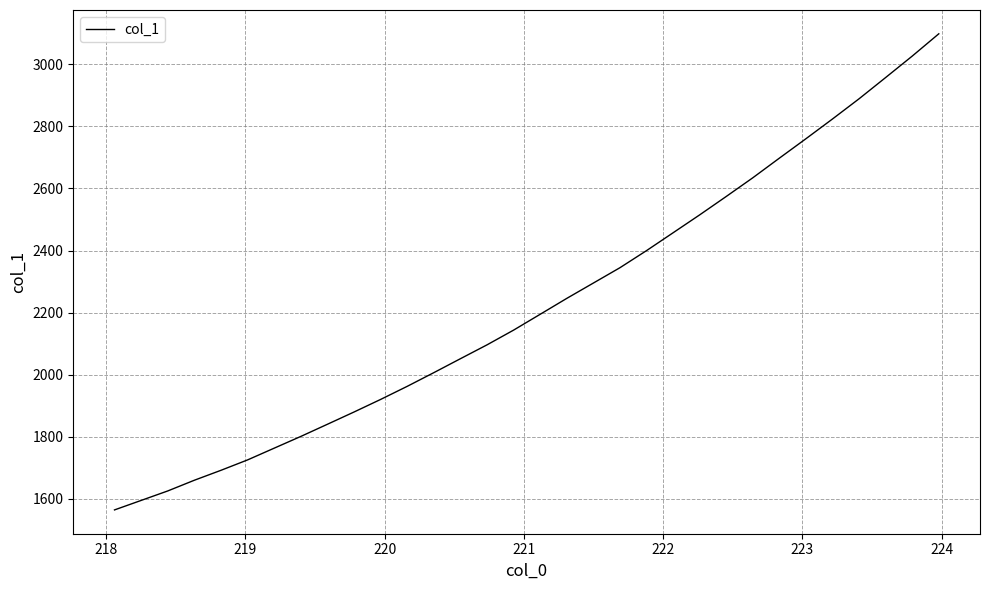

What is the difference between the maximum and minimum values?

1533.4